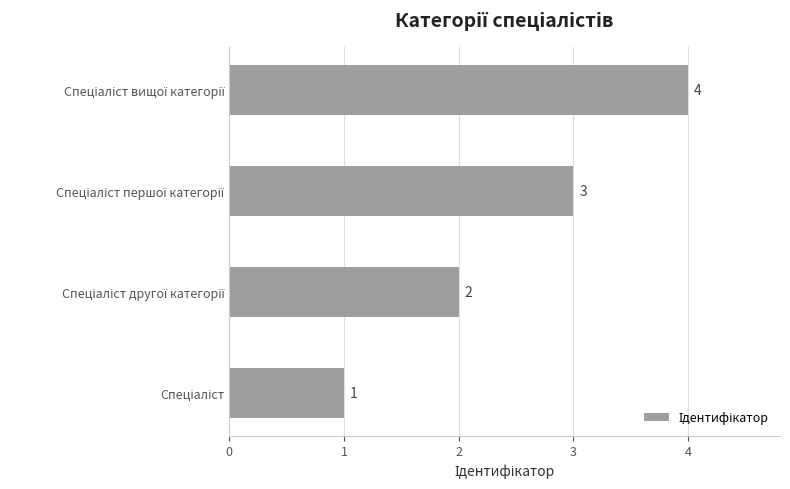

What is the sum of all values?

10